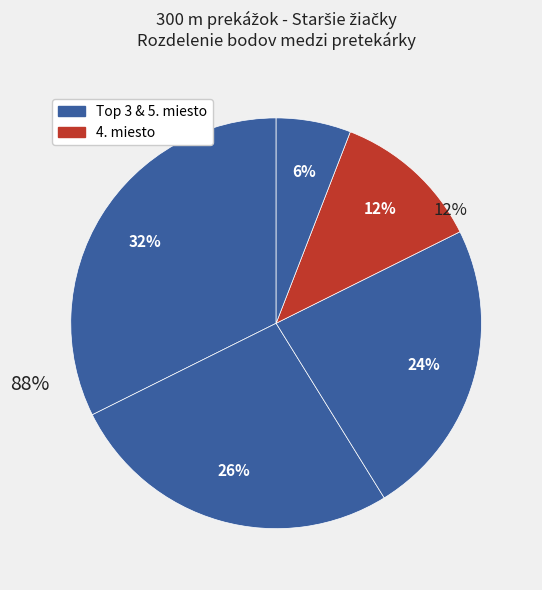

Is it true that Vaňová Ema is 32% of the pie?

True